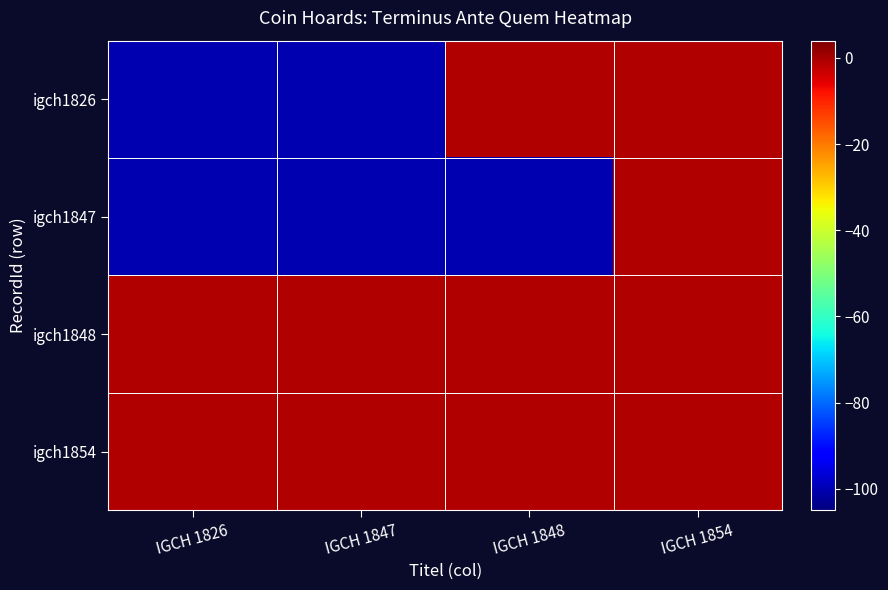

Reading left to right, list all the values displayed in this chart.

igch1826: IGCH 1826=-100	IGCH 1847=-100	IGCH 1848=-1	IGCH 1854=-1
igch1847: IGCH 1826=-100	IGCH 1847=-100	IGCH 1848=-100	IGCH 1854=-1
igch1848: IGCH 1826=-1	IGCH 1847=-1	IGCH 1848=-1	IGCH 1854=-1
igch1854: IGCH 1826=-1	IGCH 1847=-1	IGCH 1848=-1	IGCH 1854=-1